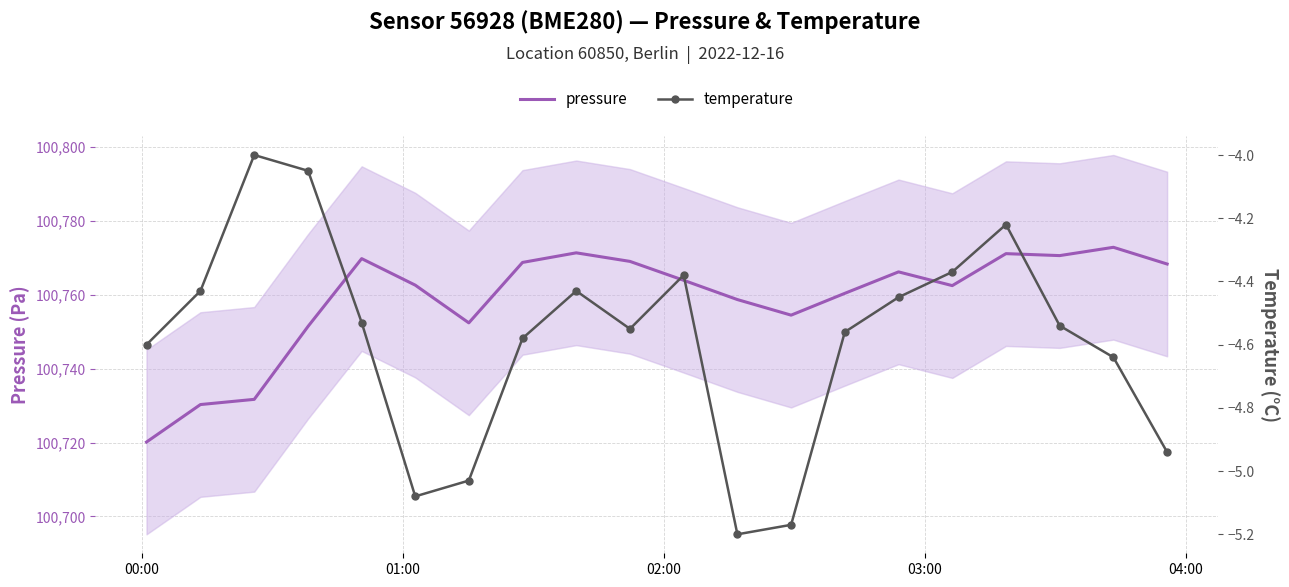

What is the minimum value for pressure?

100720.2